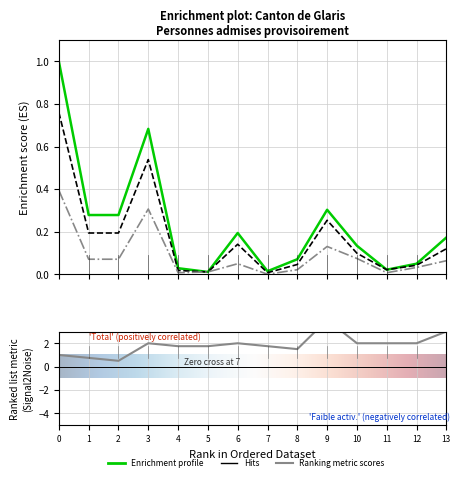

True or false: Total personnes and Personnes potentiellement actives cross at least once.

False